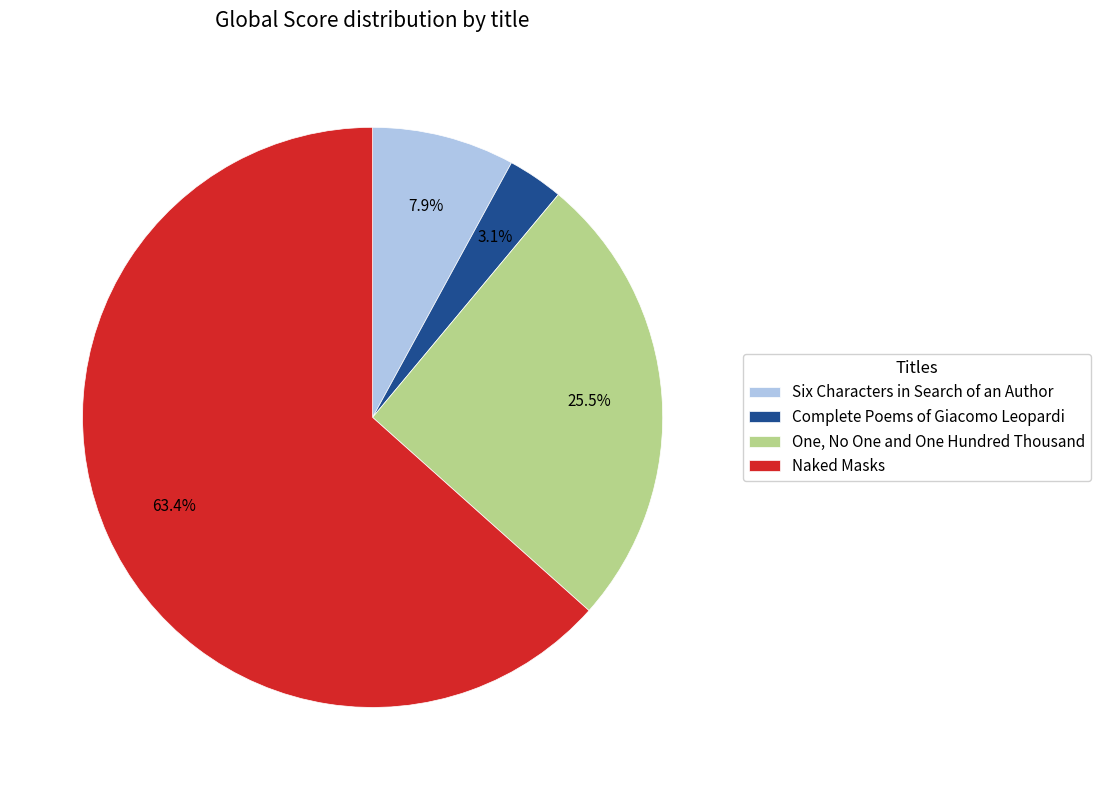

What is the largest slice in the pie chart?

Naked Masks